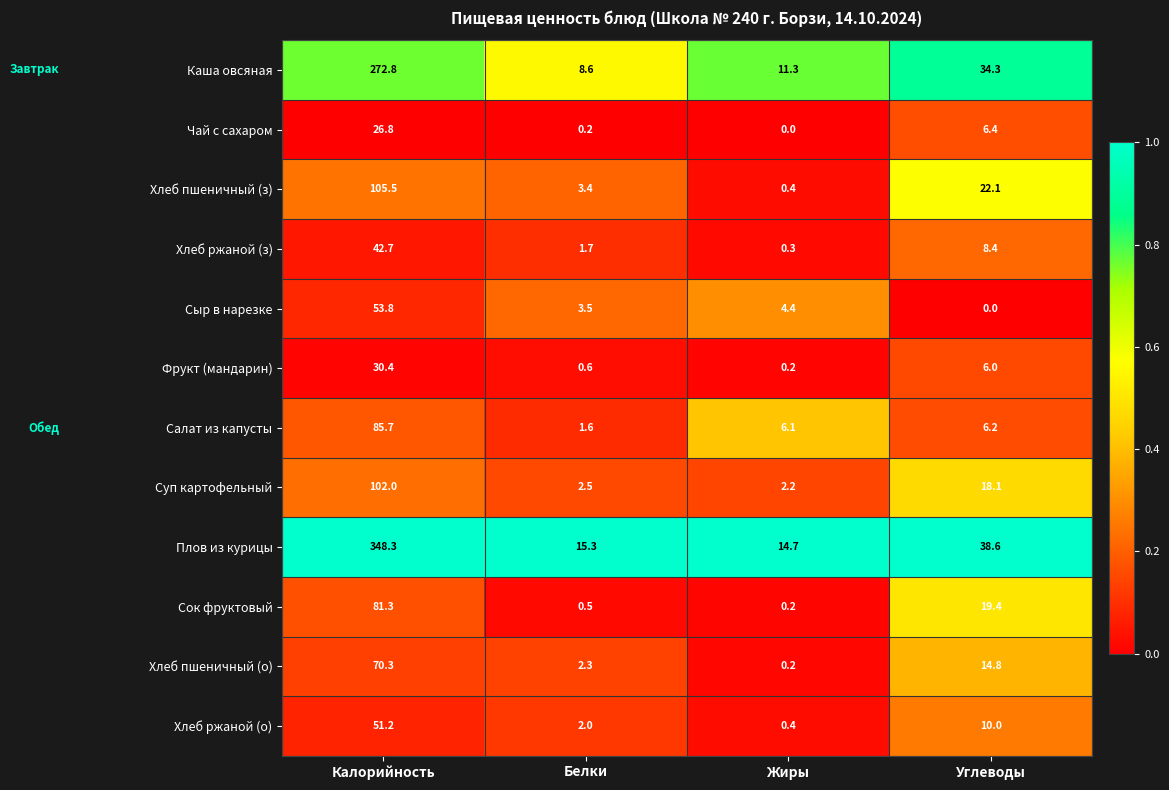

What is the difference between the second highest and second lowest values in the Хлеб пшеничный (о) series?

12.5